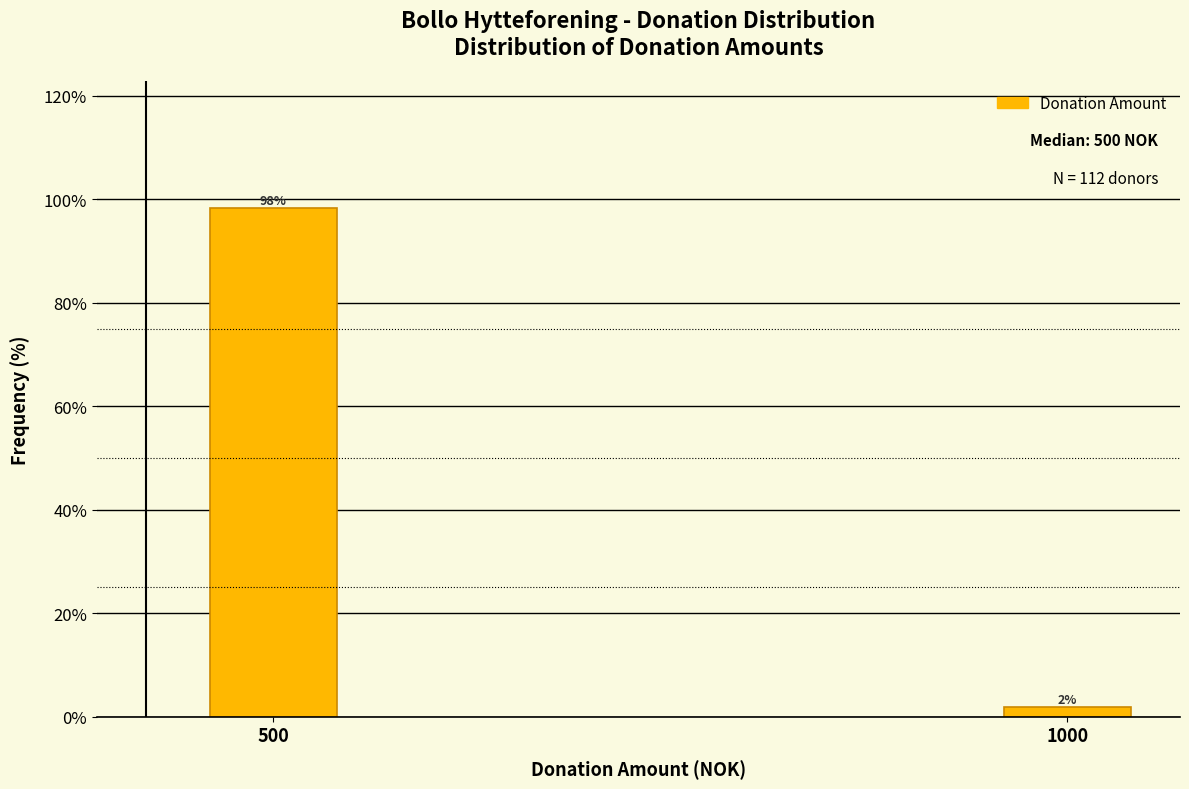

List the labels in order of value, smallest first.

1000, 500